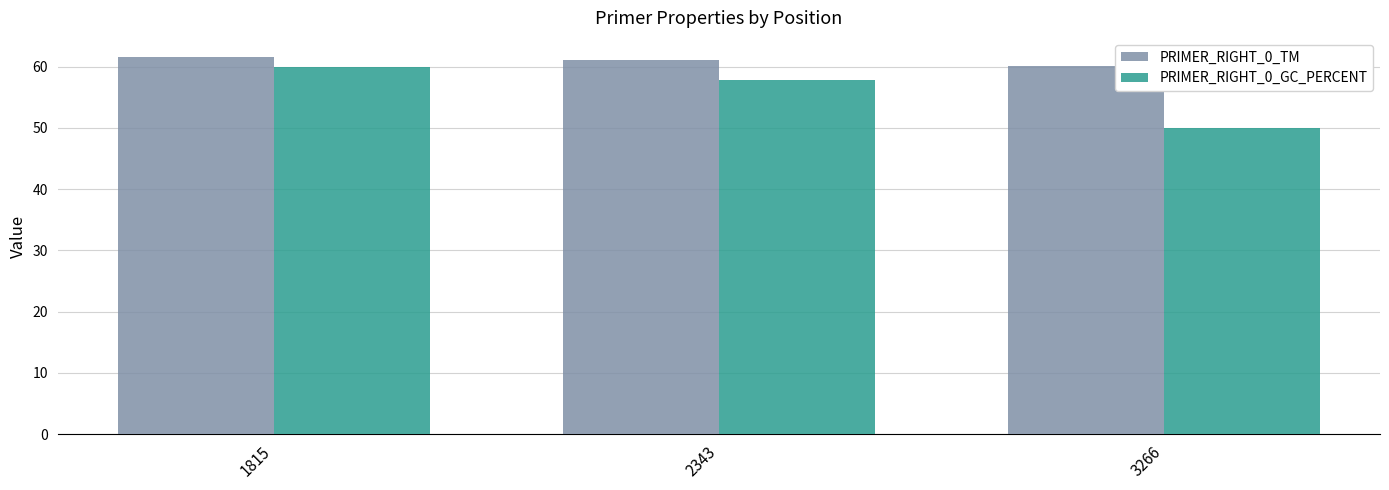

What is the smallest value displayed?

50.0